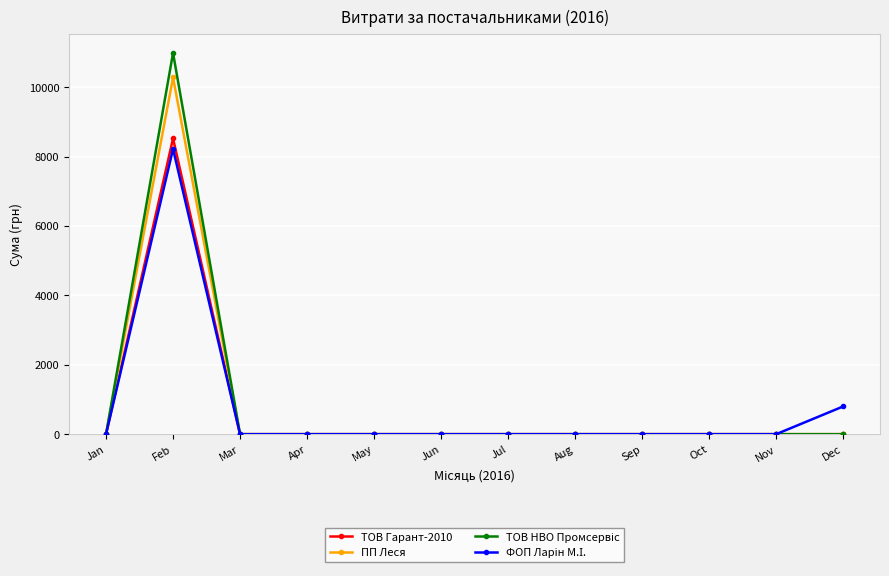

At which category is the sum across all series the highest?

Feb